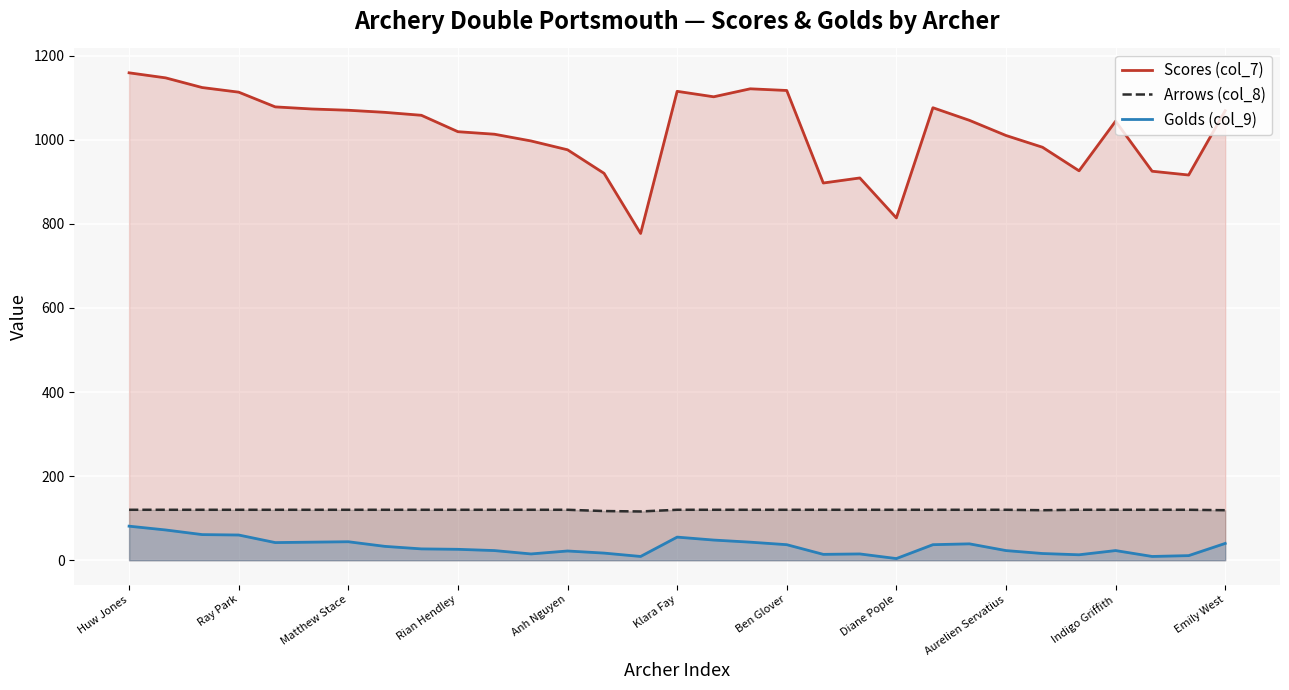

What is the difference between the maximum and minimum values in the Golds (col_9) series?

77